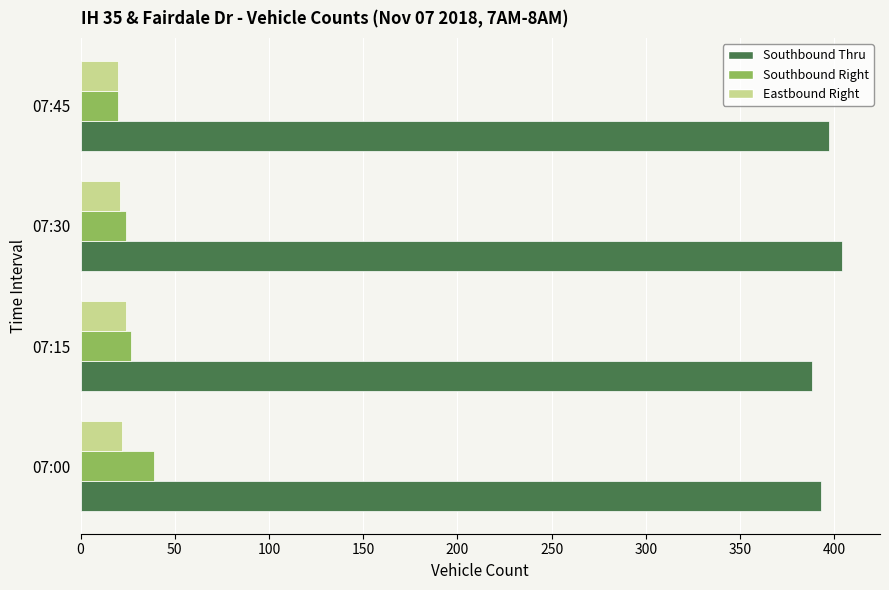

At which label does Southbound Thru reach its peak?

07:30